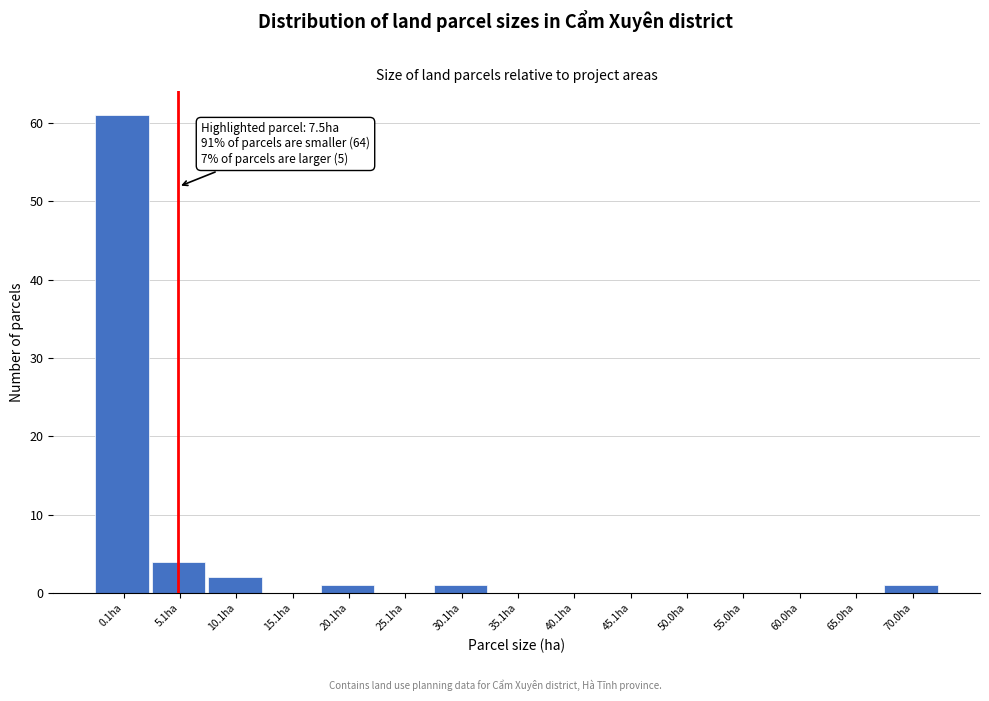

Reading right to left, transcribe all the data shown in this chart.

70.0ha=1	65.0ha=0	60.0ha=0	55.0ha=0	50.0ha=0	45.1ha=0	40.1ha=0	35.1ha=0	30.1ha=1	25.1ha=0	20.1ha=1	15.1ha=0	10.1ha=2	5.1ha=4	0.1ha=61